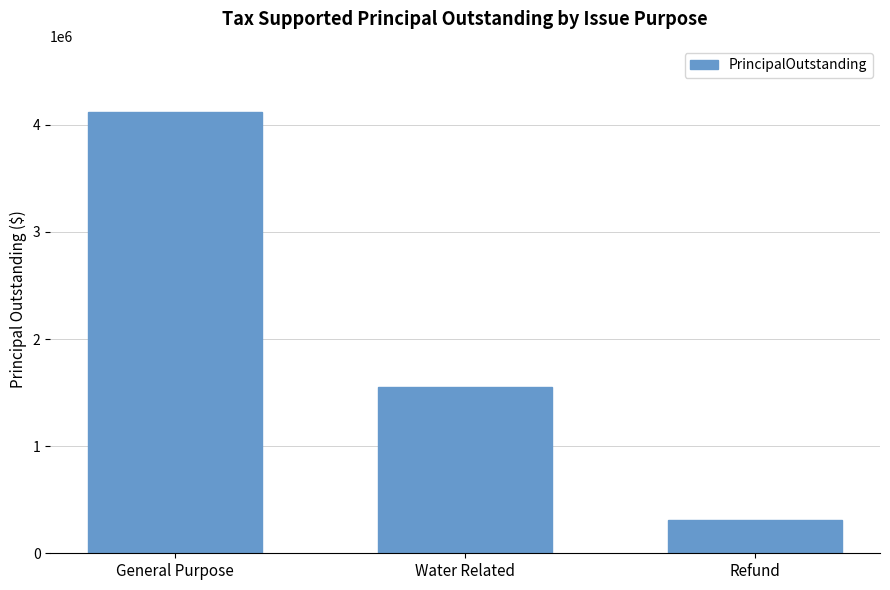

Are the bars horizontal?

No